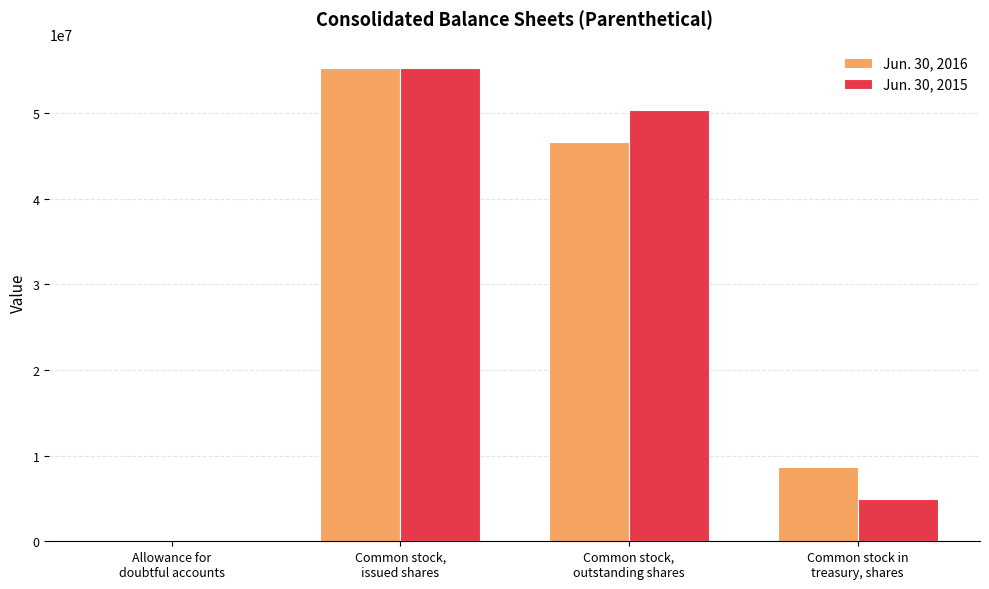

Reading right to left, list all the values displayed in this chart.

Jun. 30, 2016: Common stock in
treasury, shares=8654444.0	Common stock,
outstanding shares=46600125.0	Common stock,
issued shares=55254569.0	Allowance for
doubtful accounts=4.1
Jun. 30, 2015: Common stock in
treasury, shares=4916698.0	Common stock,
outstanding shares=50318244.0	Common stock,
issued shares=55234942.0	Allowance for
doubtful accounts=3.8